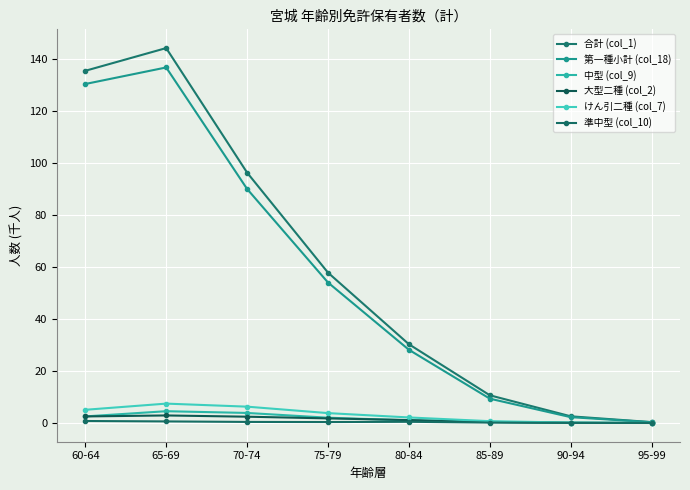

How many lines are shown in the chart?

6